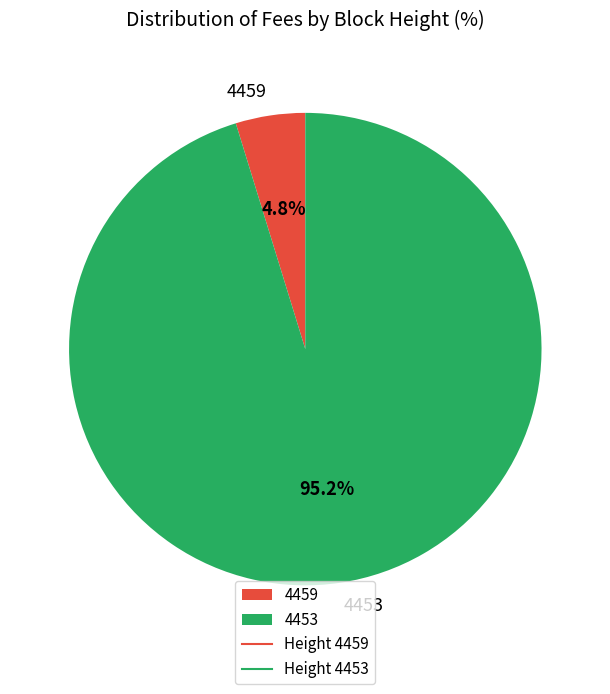

To the nearest percent, what is the average slice percentage?

50%